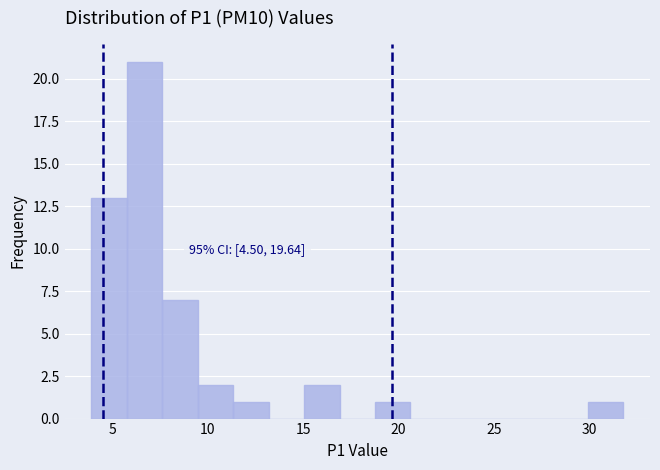

Read against the x-axis, roughly where is the centre of the tallest bar?

6.5